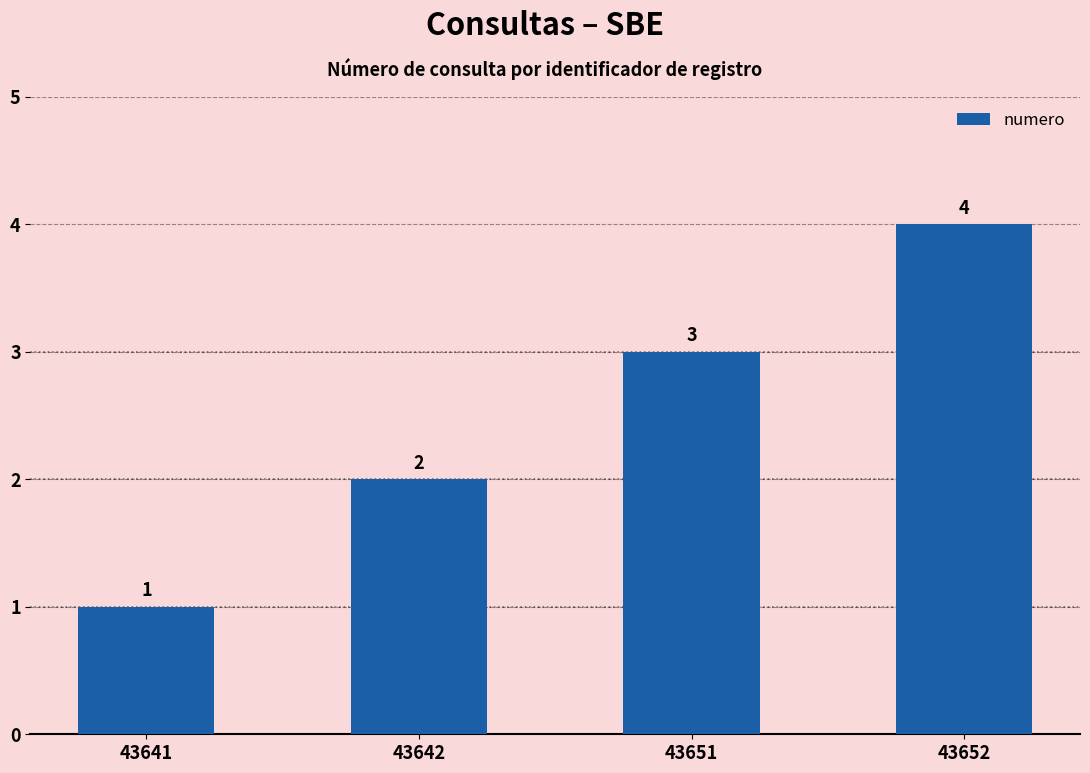

What is the approximate value at 43642?

2